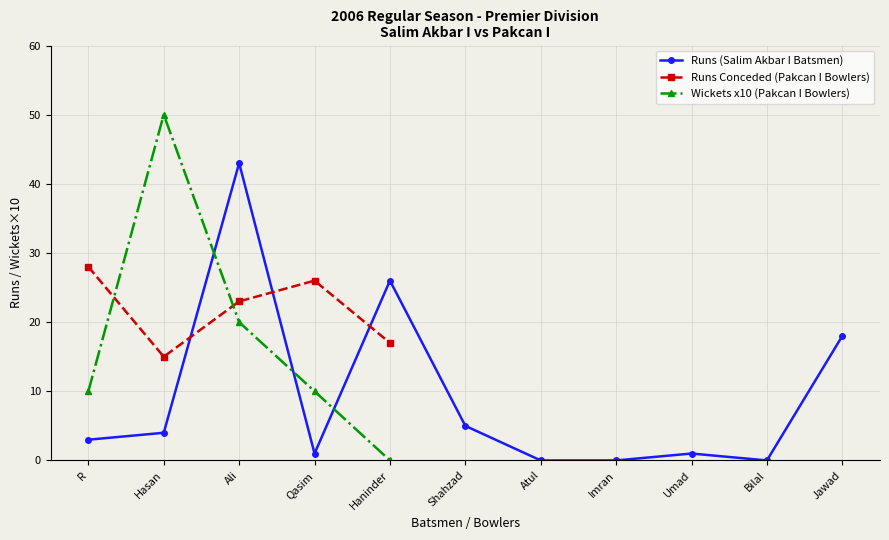

What is the highest value of the Runs (Salim Akbar I Batsmen) series?

43